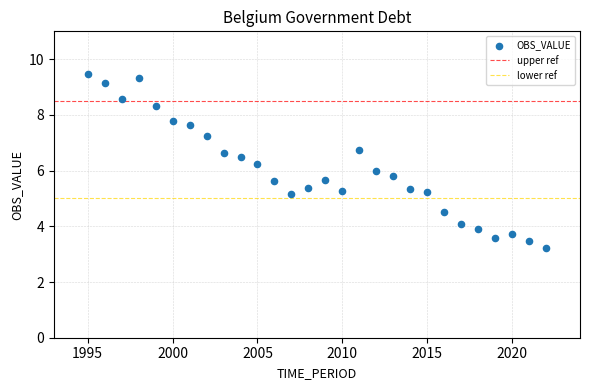

What is the range of X values (max minus min)?

27.0